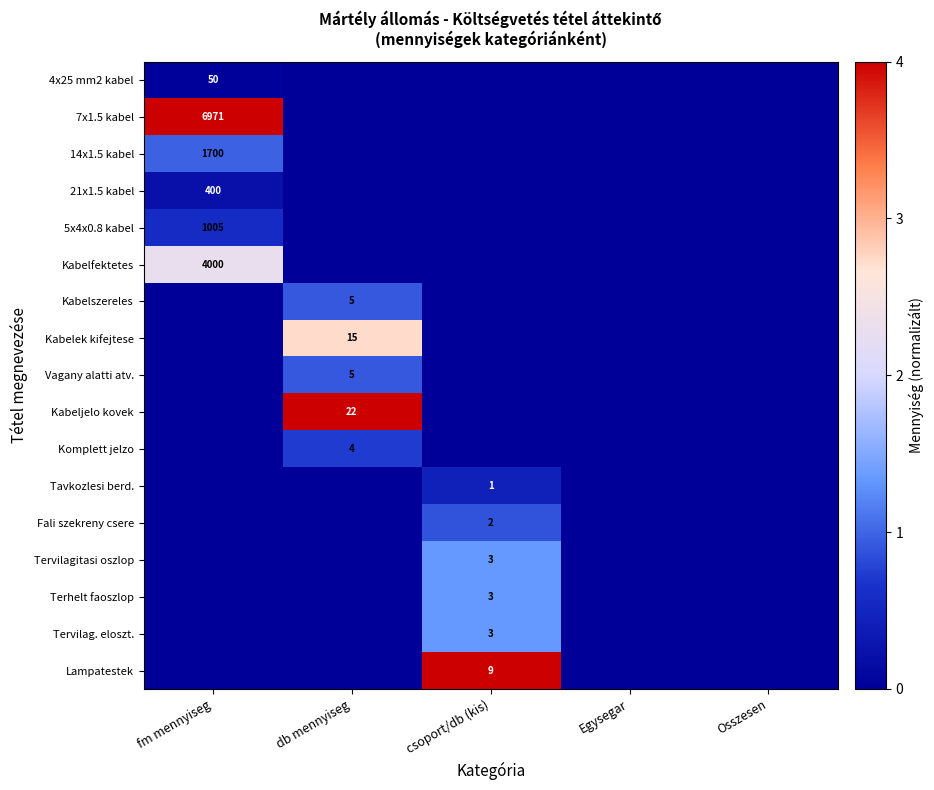

List the labels in order of Terhelt faoszlop value, largest first.

csoport/db (kis), fm mennyiseg, db mennyiseg, Egysegar, Osszesen